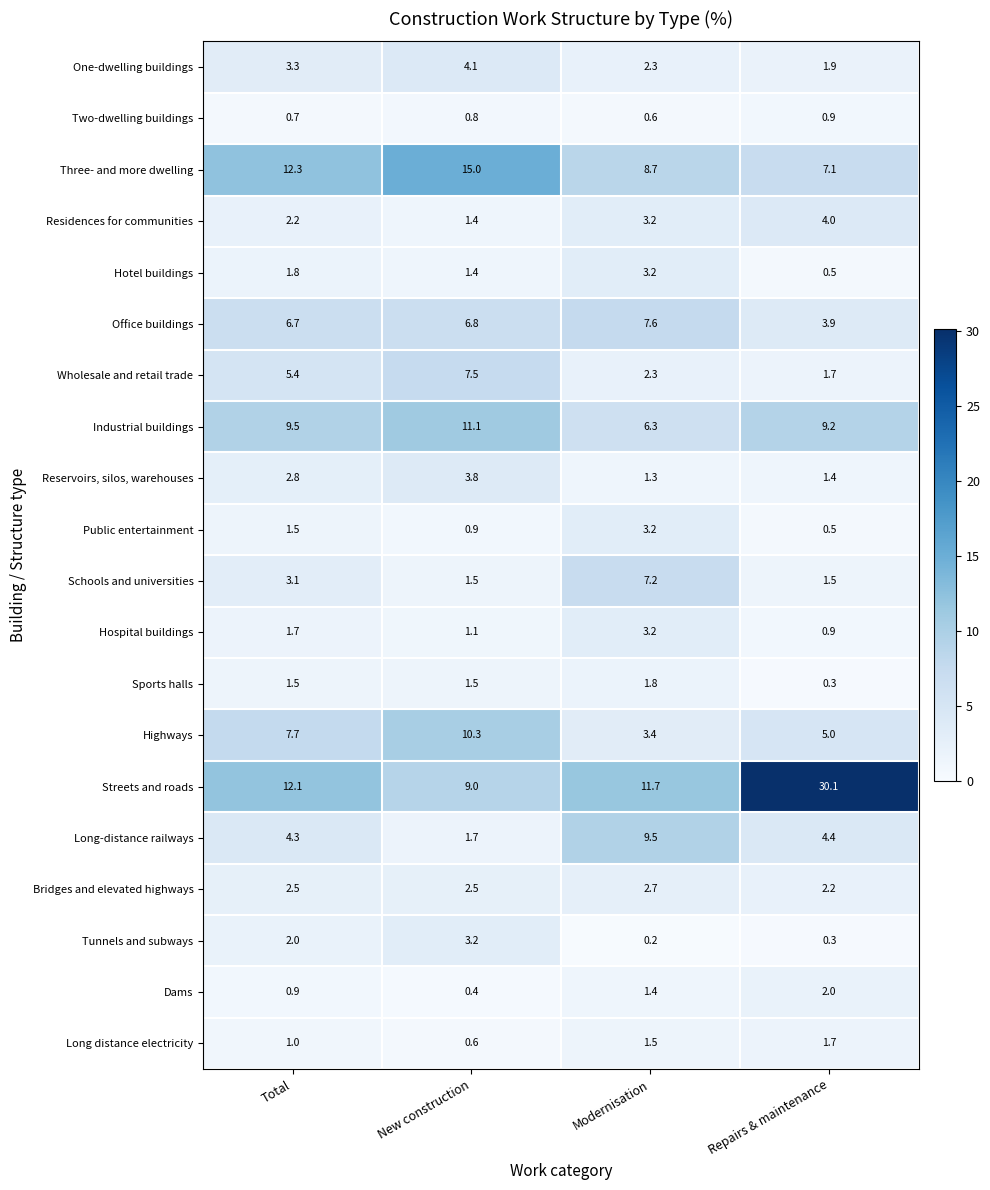

What is the difference between the second highest and minimum values in the Three- and more dwelling series?

5.2